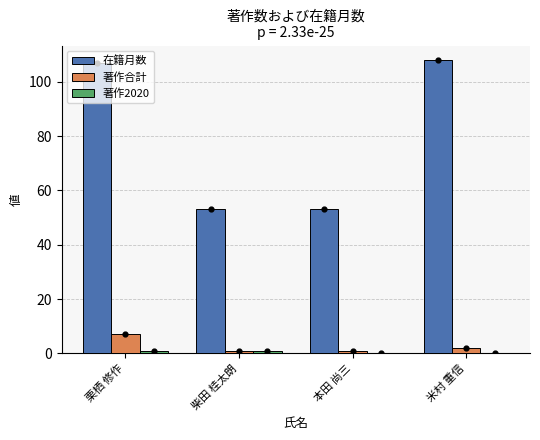

Which series reaches the minimum Y coordinate?

著作2020